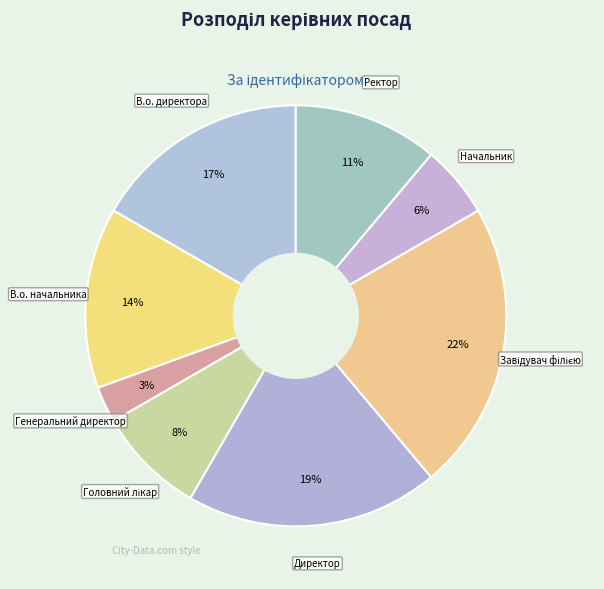

Count the number of slices in the pie.

8